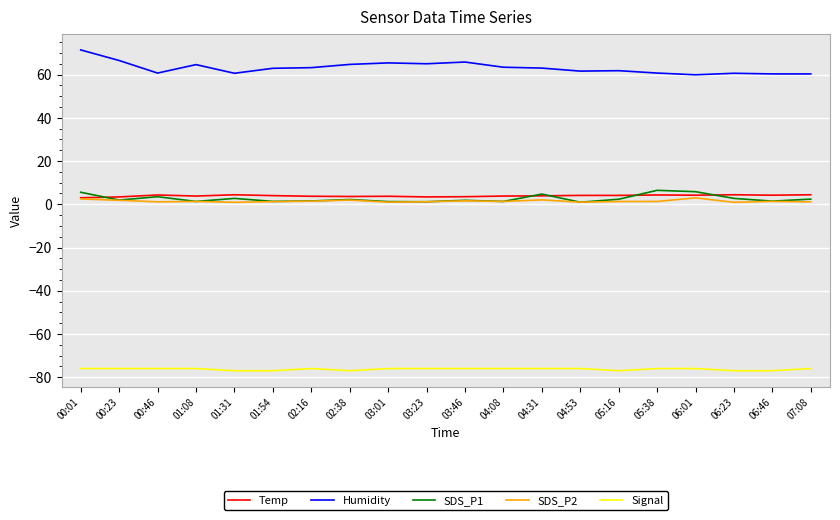

True or false: Humidity and Signal intersect in this chart.

False